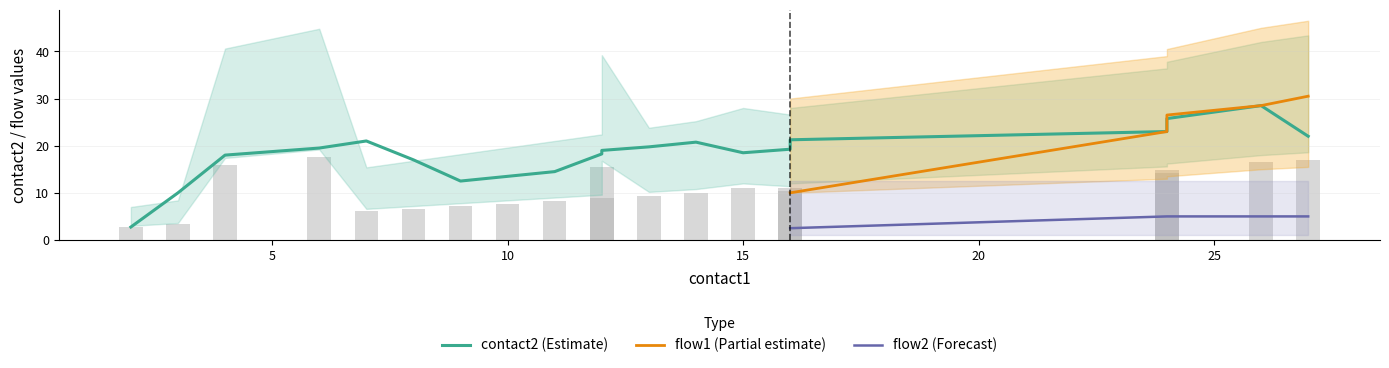

Are the bars grouped side by side (vs. stacked)?

Yes